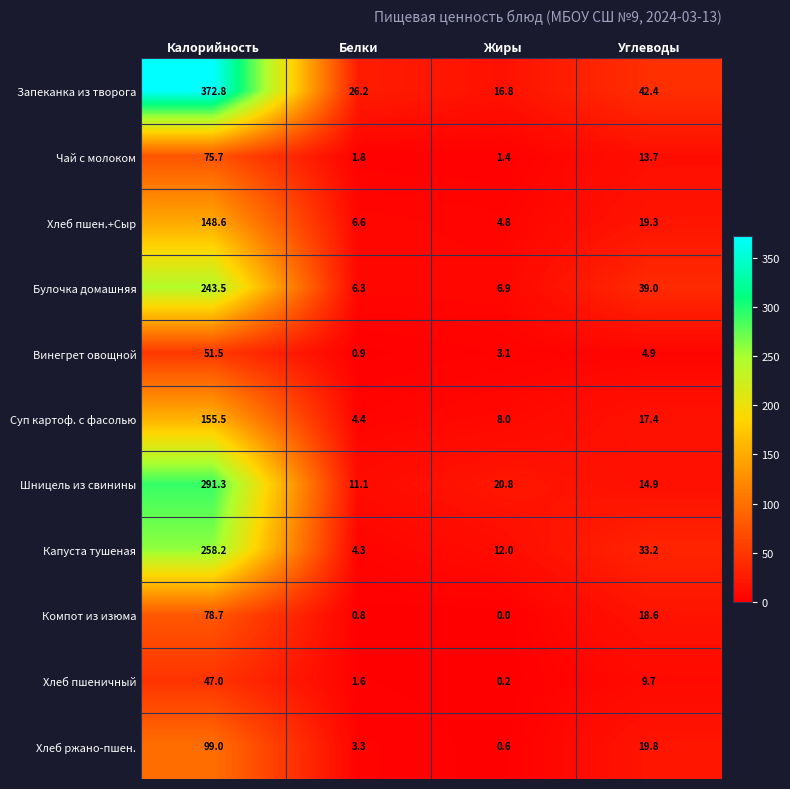

How many data points does each series have?

4